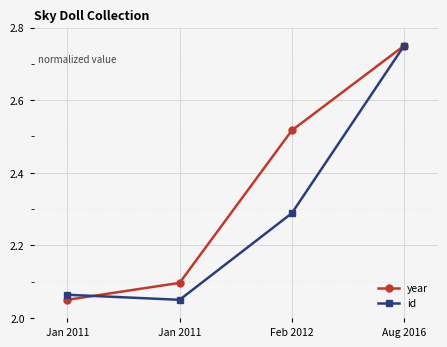

At which category is the sum across all series the highest?

Aug 2016